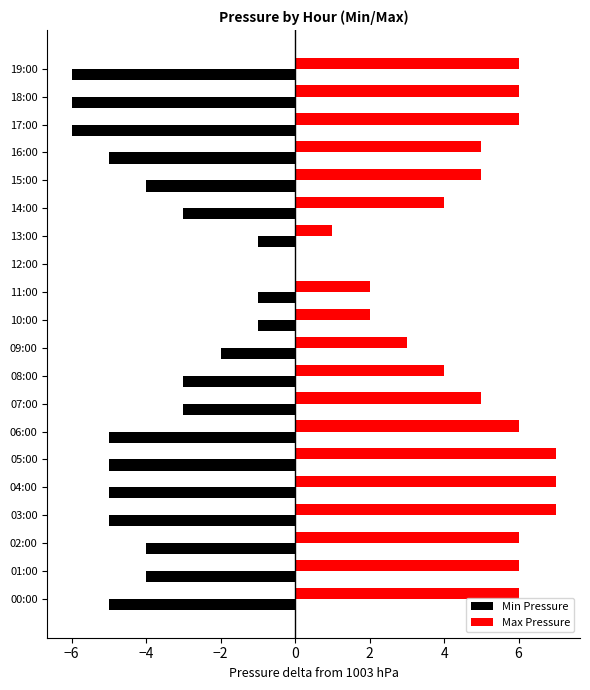

What is the maximum value for Max Pressure?

7